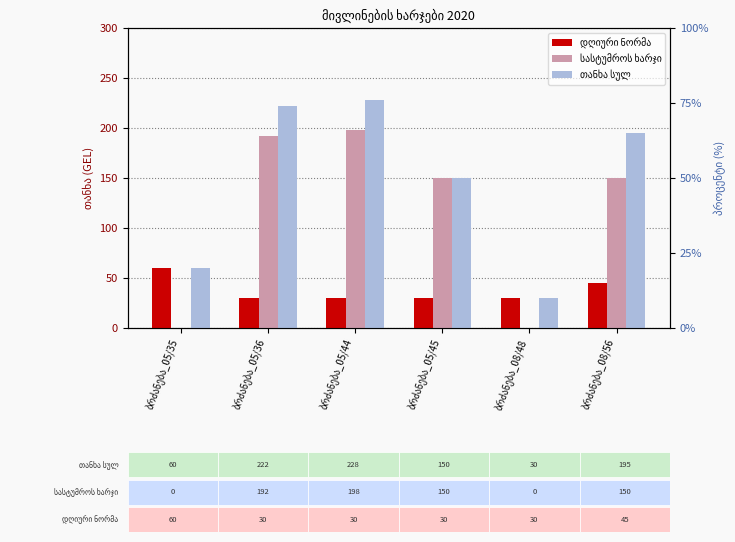

What is the total value across all series at ბრძანება_05/35?

120.0